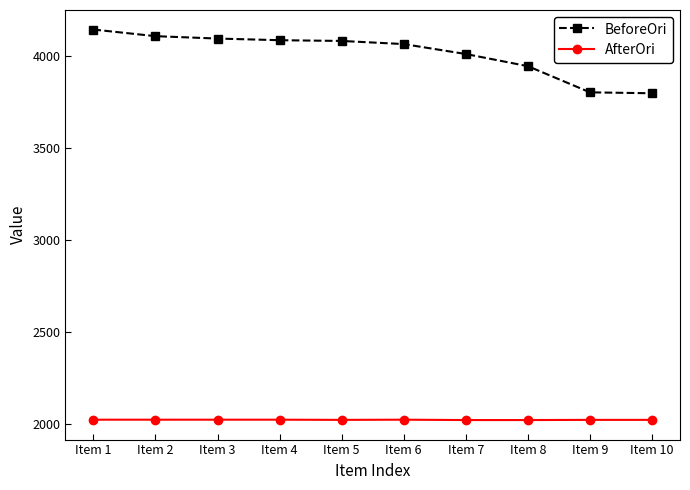

Which series has the largest total across all categories?

BeforeOri